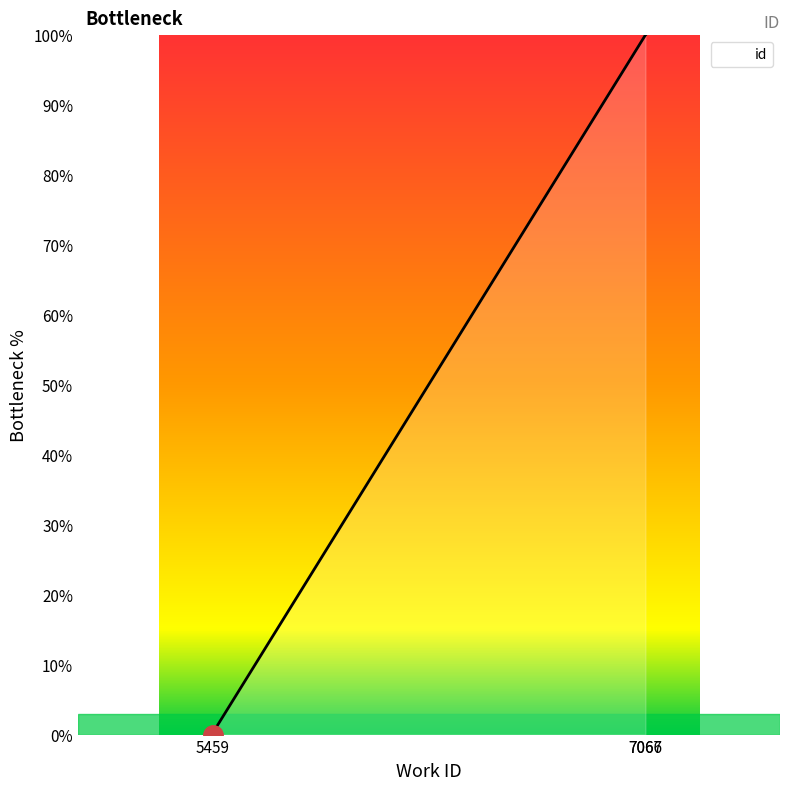

How many lines are shown in the chart?

1